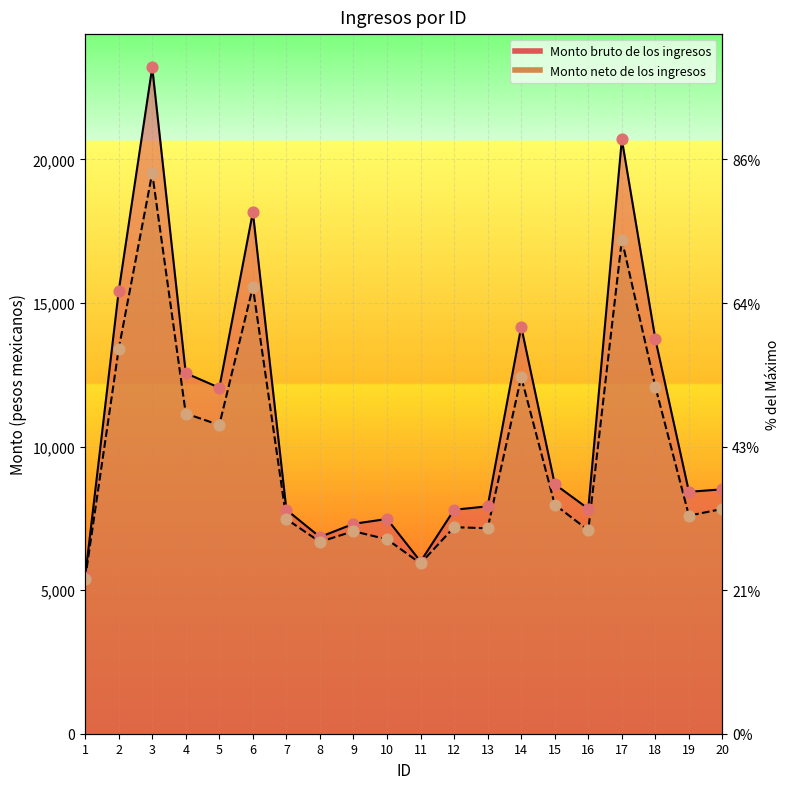

Is the value of Monto bruto de los ingresos at 13 greater than the value of Monto neto de los ingresos at 18?

No